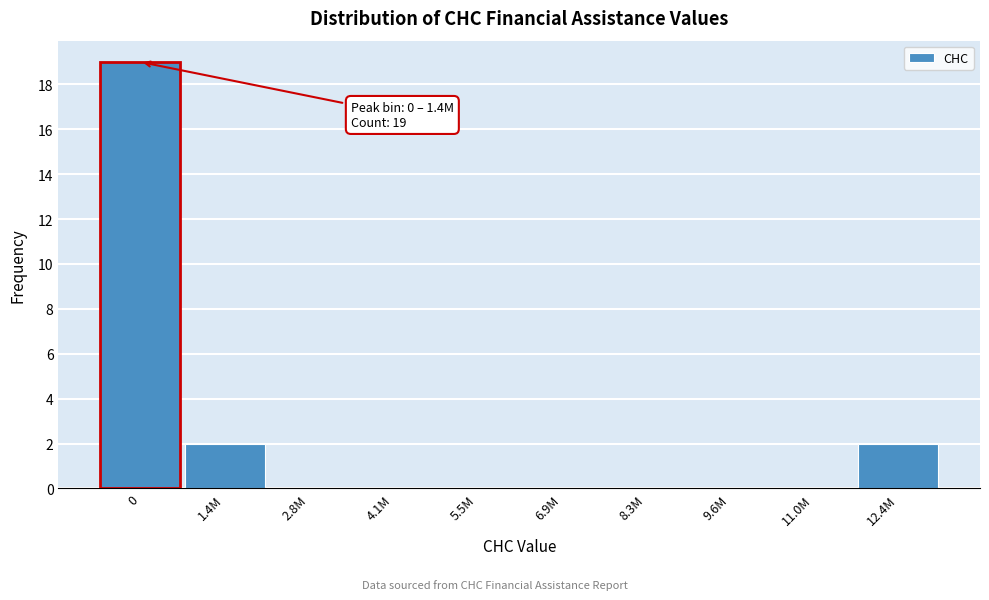

Reading left to right, extract all data points from this chart.

0=19	1.4M=2	2.8M=0	4.1M=0	5.5M=0	6.9M=0	8.3M=0	9.6M=0	11.0M=0	12.4M=2